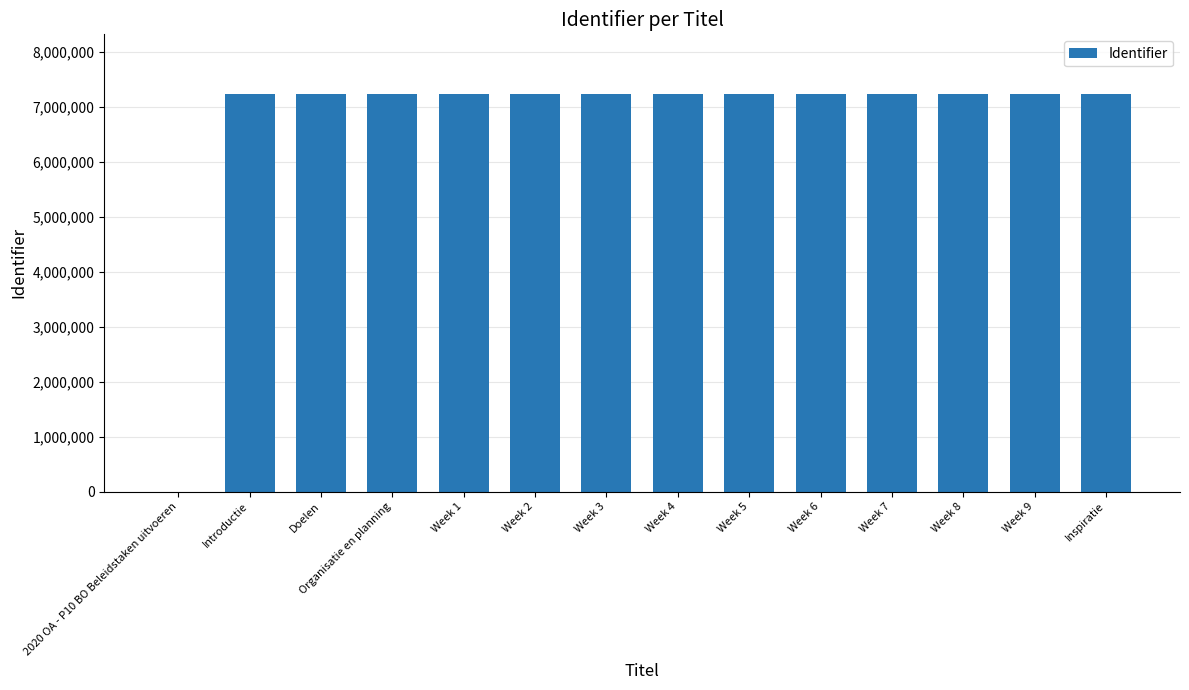

What value does the data have at Introductie?

7237383